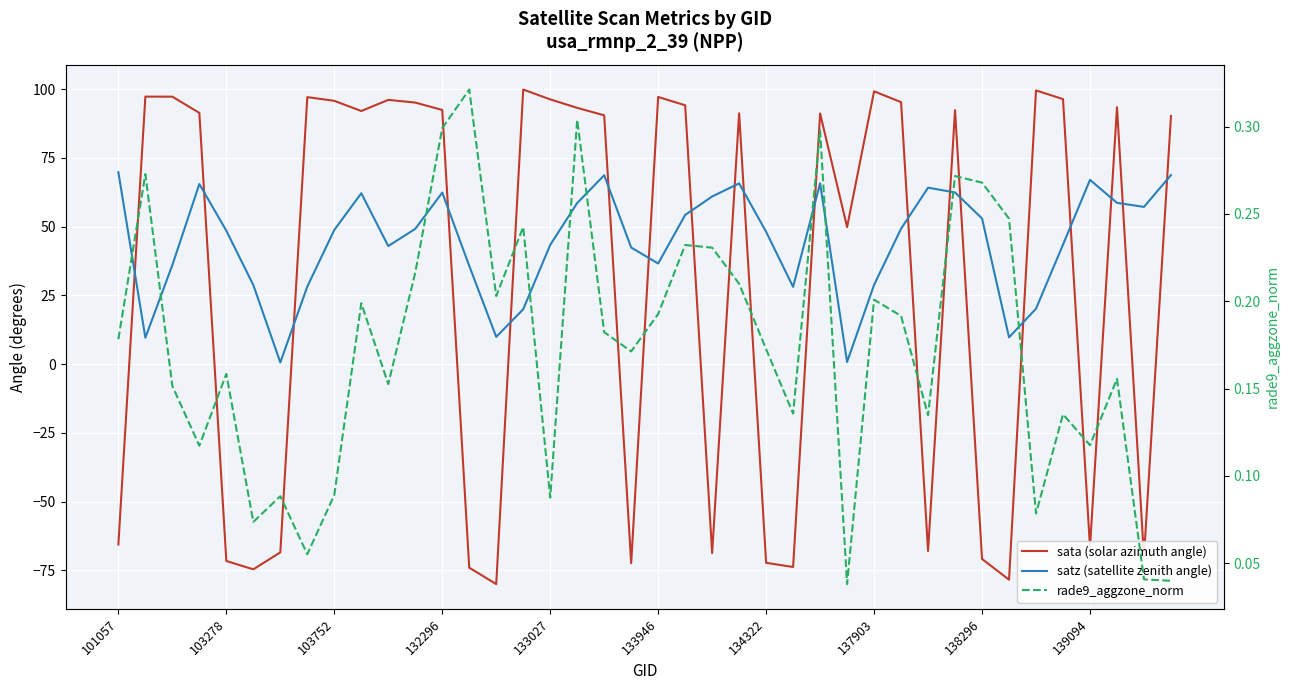

Which series changed the most between 15 and 38?

sata (solar azimuth angle)